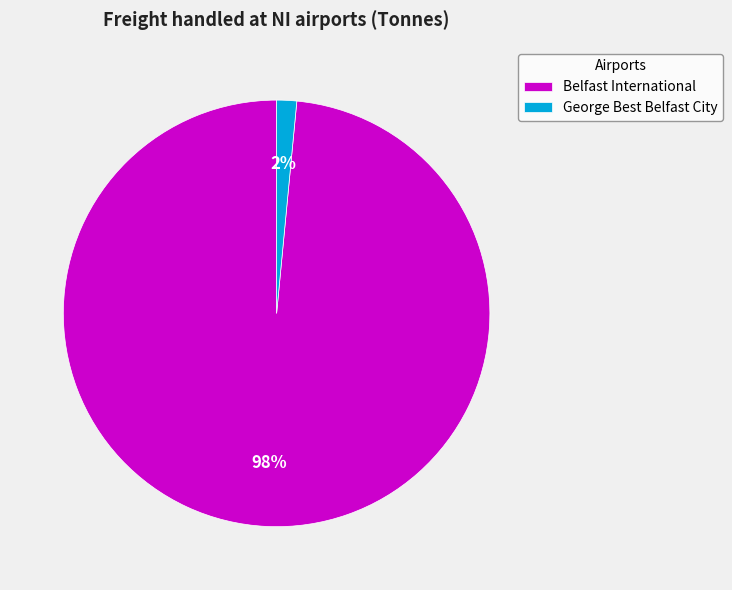

How many slices are in this pie chart?

2